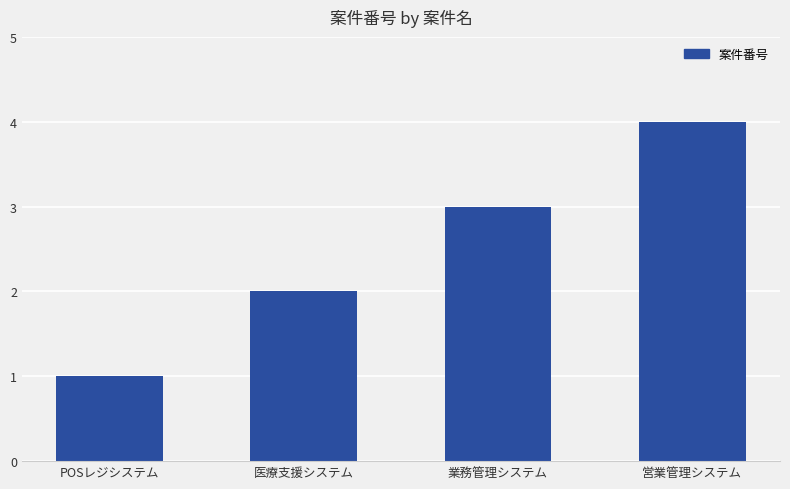

Does the chart contain any negative values?

No